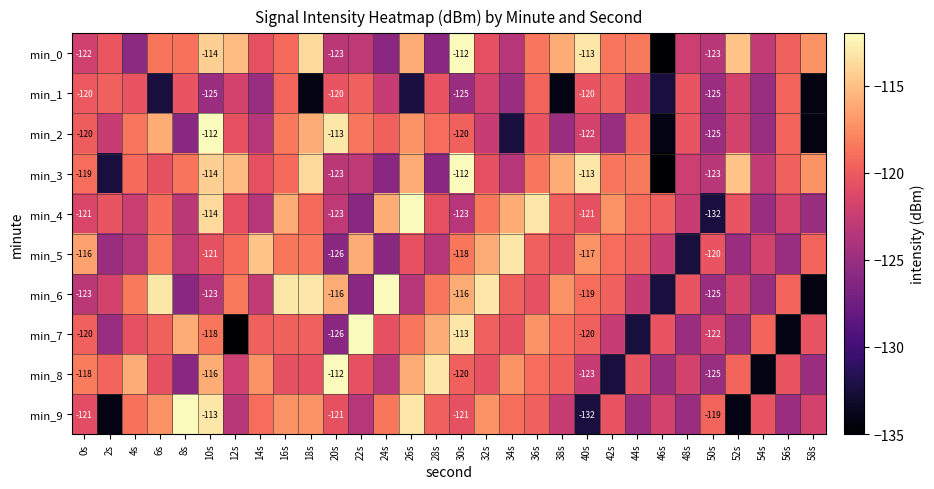

Is it true that min_4 equals -116.0 at 16s?

True